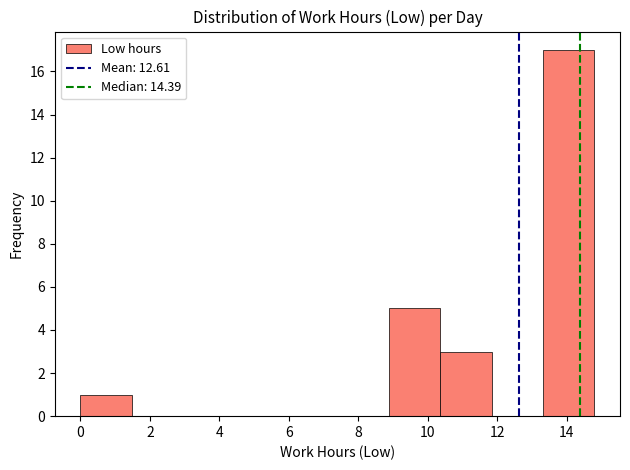

Reading left to right, list every bar in this chart as the range it spans on the x-axis followed by its height. Neither the bar edges nor the heights are printed on the chart, so give them approximately, as read against the axes.

0.0 to 1.4: 1
1.4 to 3.0: 0
3.0 to 4.4: 0
4.4 to 6.0: 0
6.0 to 7.4: 0
7.4 to 8.8: 0
8.8 to 10.4: 5
10.4 to 11.8: 3
11.8 to 13.4: 0
13.4 to 14.8: 17